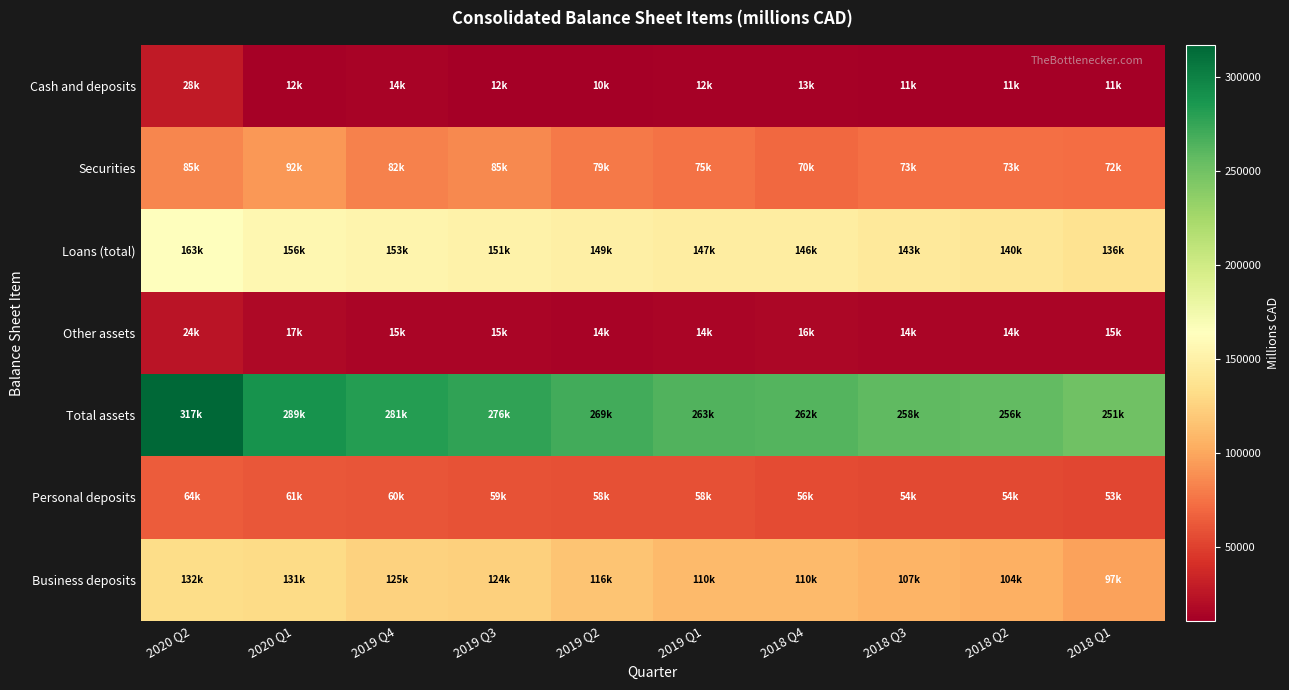

How many data points does each series have?

10